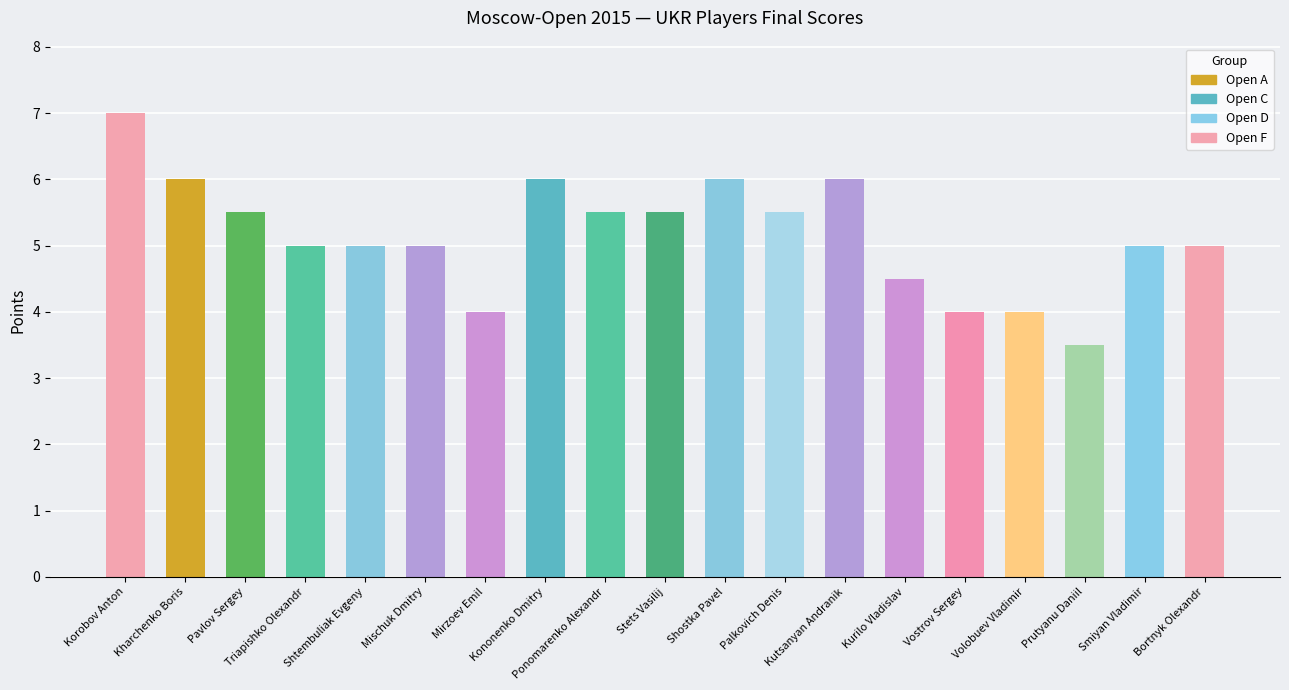

What is the difference between the maximum and minimum values?

3.5